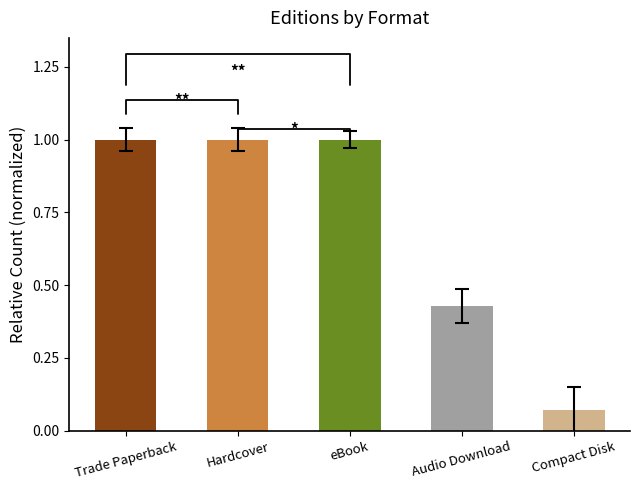

Which label corresponds to the smallest value in the chart?

Compact Disk